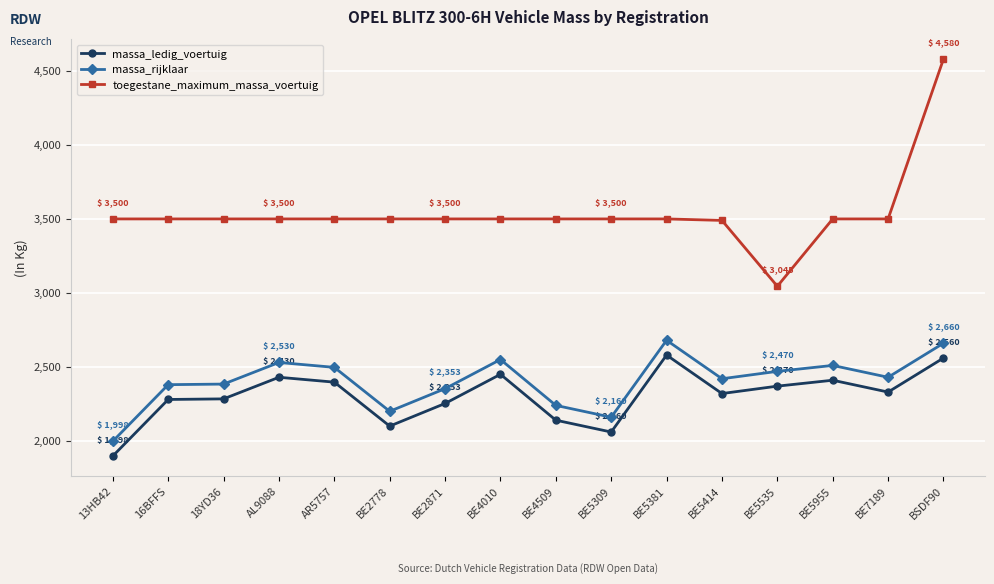

True or false: massa_rijklaar and toegestane_maximum_massa_voertuig cross at least once.

False